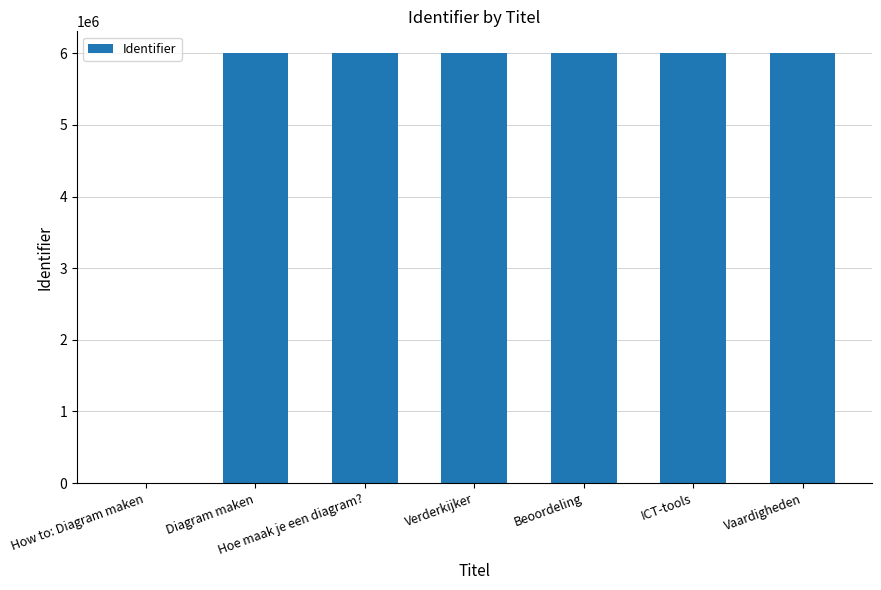

How many data points does each series have?

7